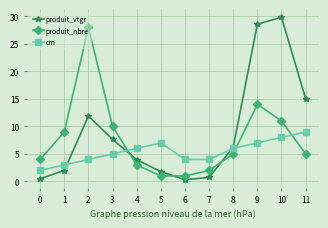

The value of cm at 3 is 5.0. True or false?

True